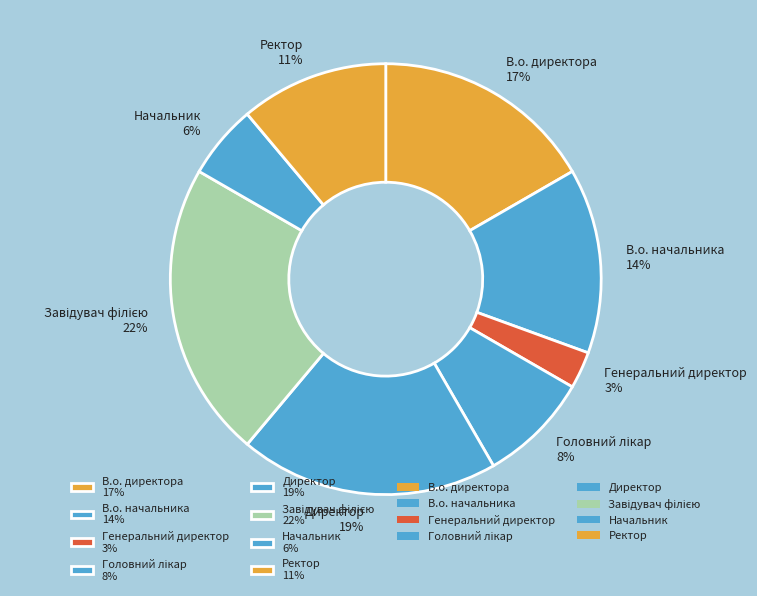

The В.о. директора 17% slice represents 17% of the pie. True or false?

True